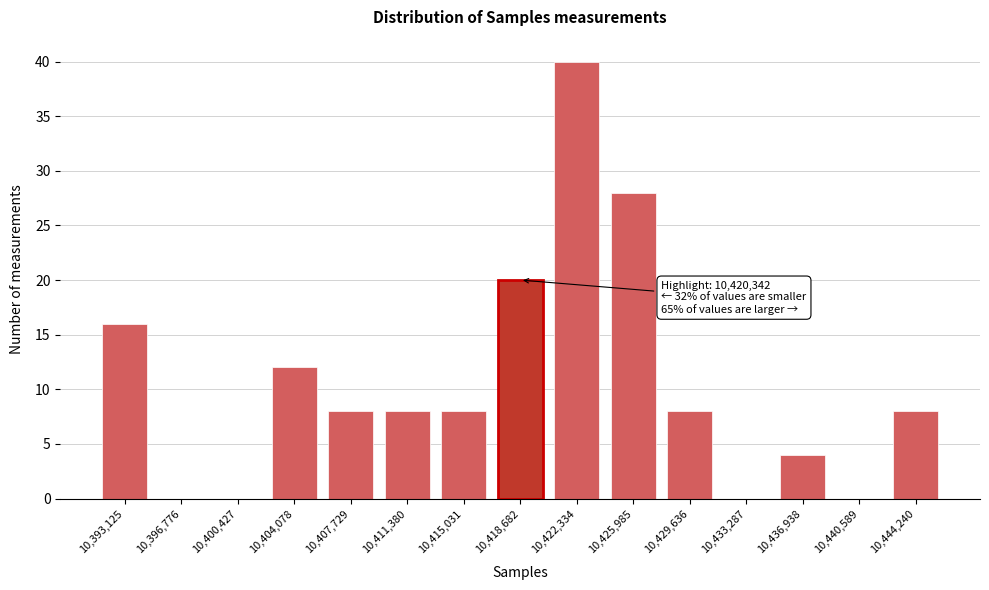

Reading left to right, what are all the values shown in this chart?

10,393,125=16	10,396,776=0	10,400,427=0	10,404,078=12	10,407,729=8	10,411,380=8	10,415,031=8	10,418,682=20	10,422,334=40	10,425,985=28	10,429,636=8	10,433,287=0	10,436,938=4	10,440,589=0	10,444,240=8